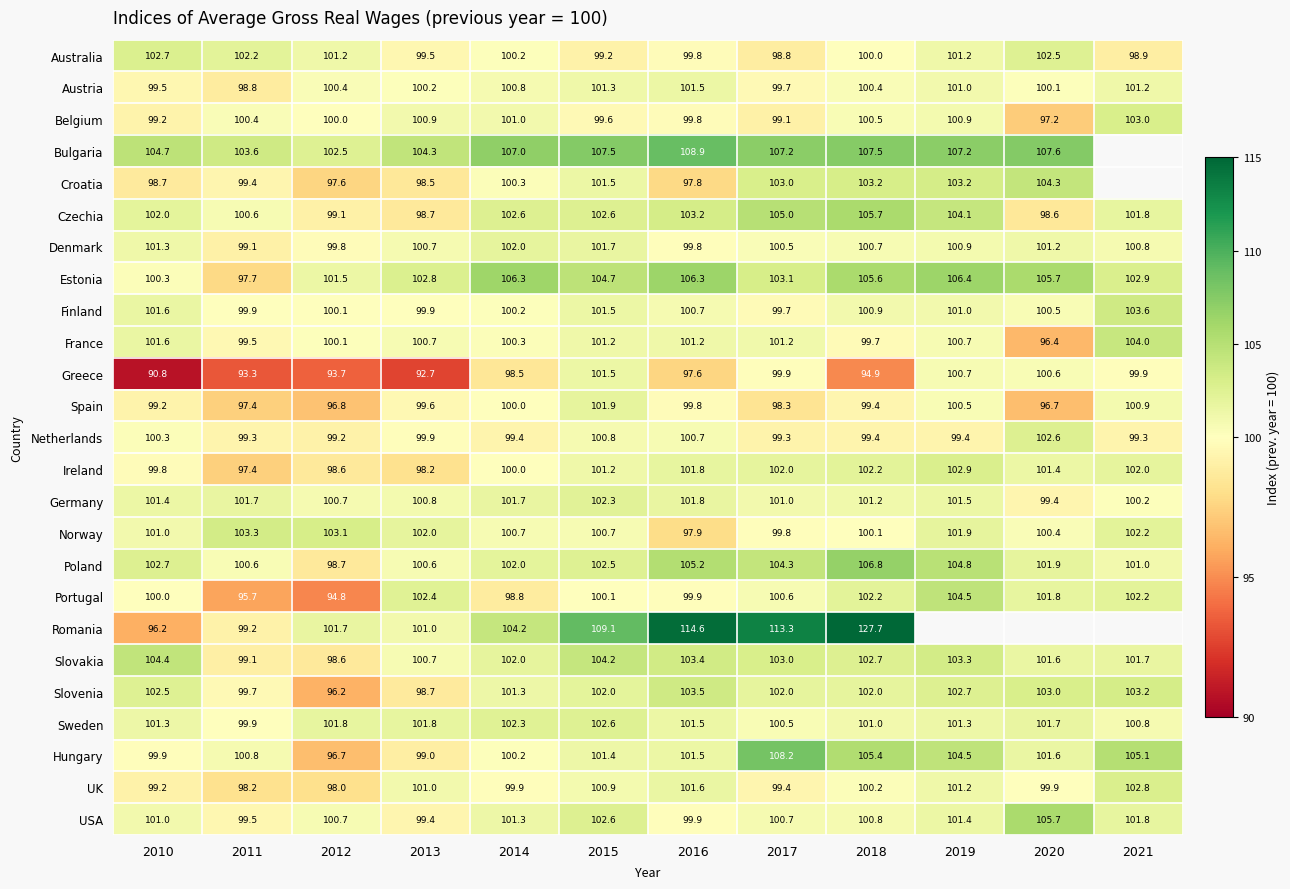

Which series changed the most between 2010 and 2014?

Romania